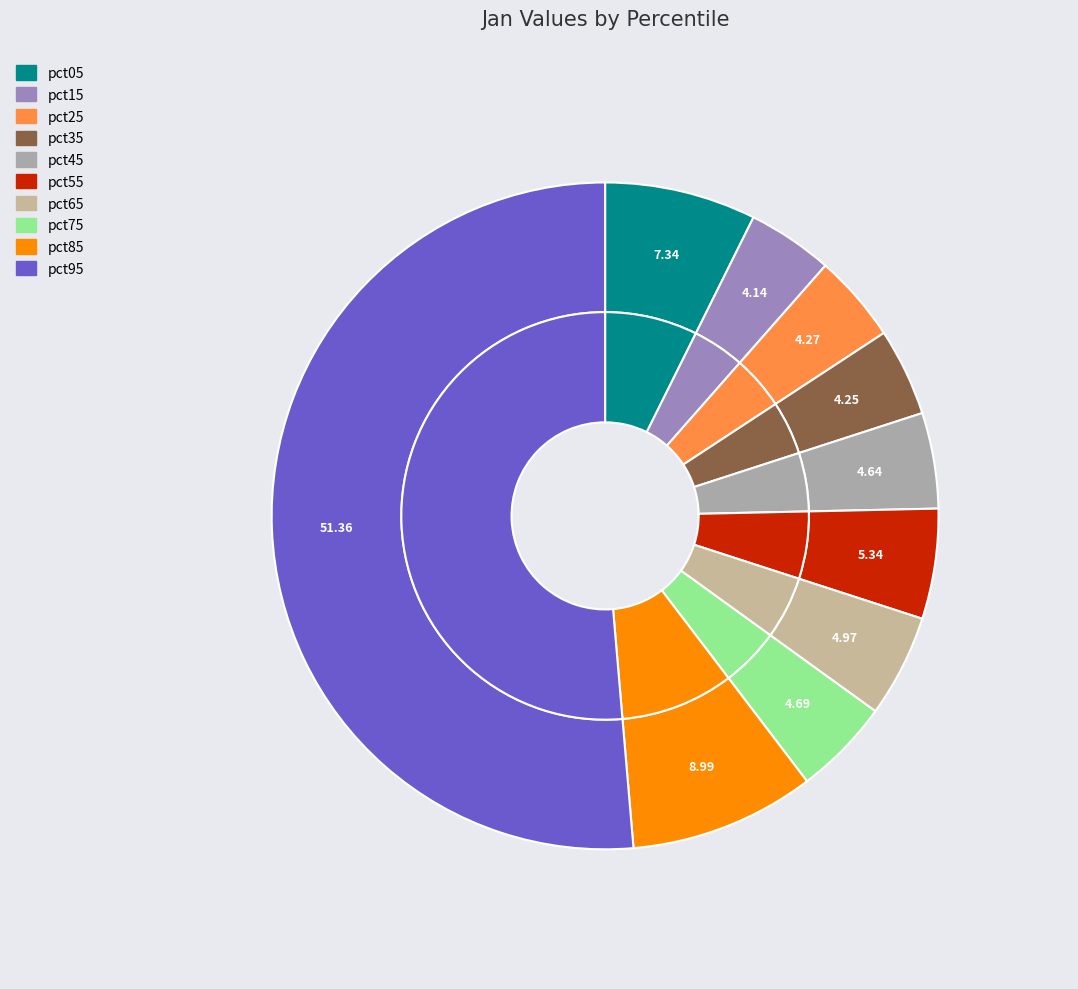

The pct65 slice represents 5% of the pie. True or false?

True